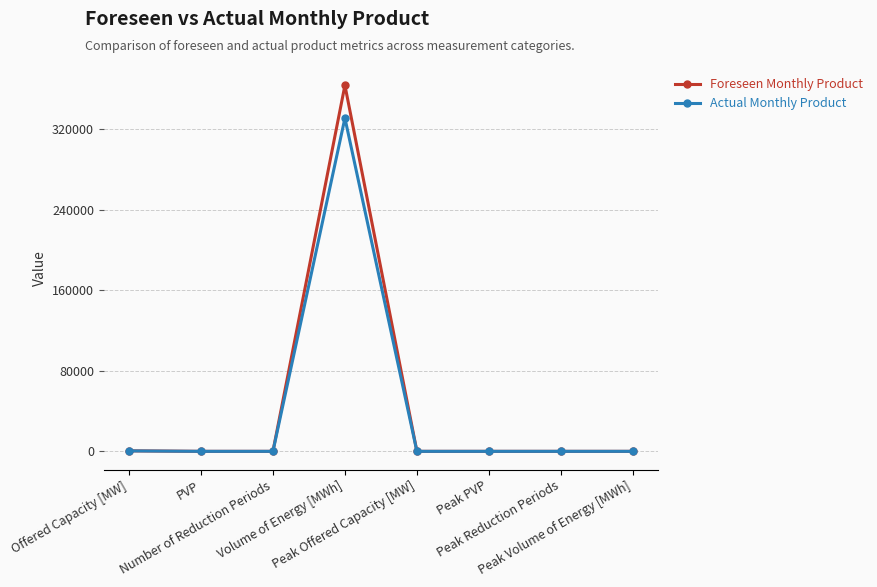

How many data points in Actual Monthly Product are above 0?

3